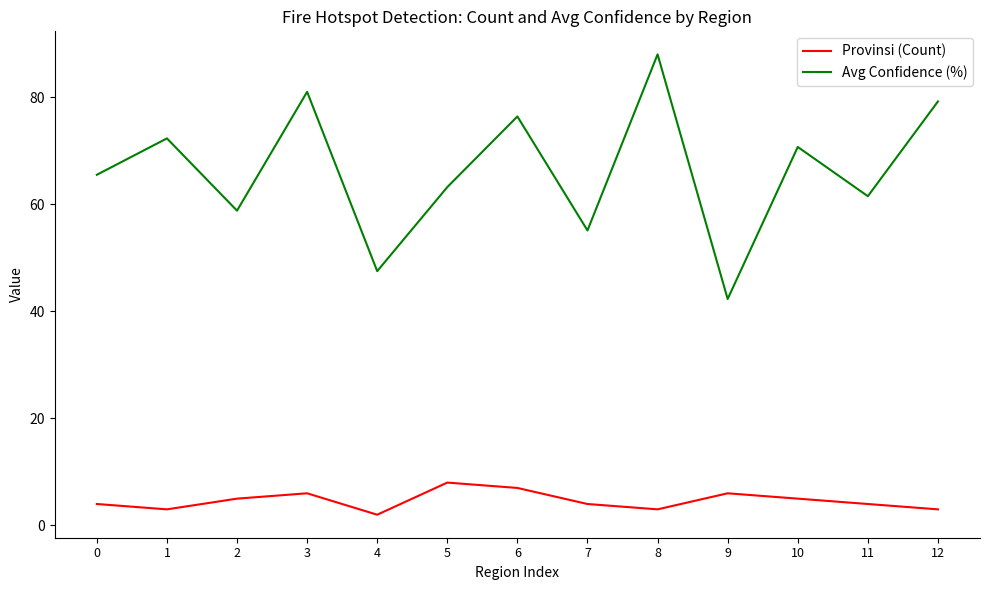

What is the spread (max minus min) of values at 6?

69.4